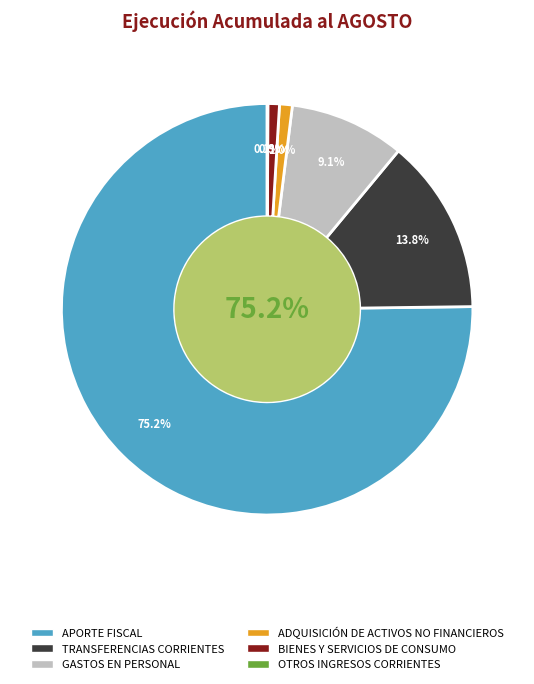

The TRANSFERENCIAS CORRIENTES slice represents 1% of the pie. True or false?

False